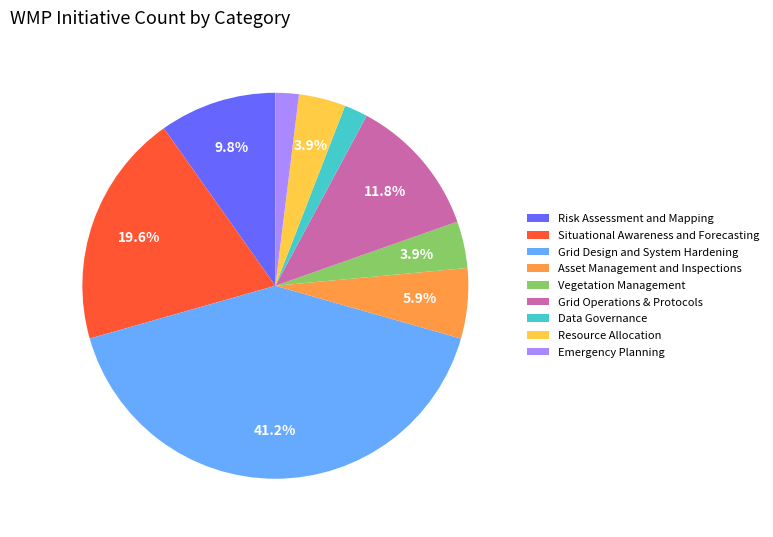

Which has a higher value, Resource Allocation or Situational Awareness and Forecasting?

Situational Awareness and Forecasting